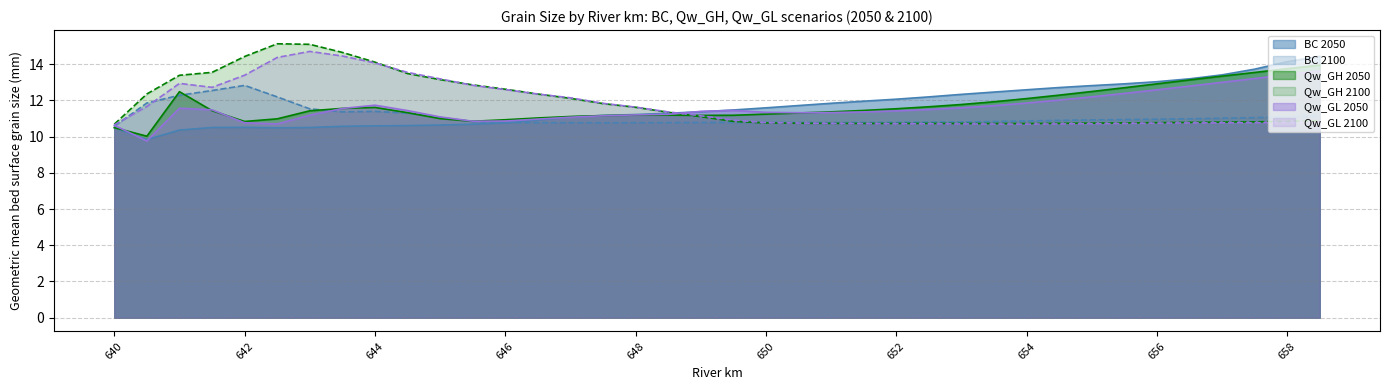

Does the chart have visible grid lines?

Yes